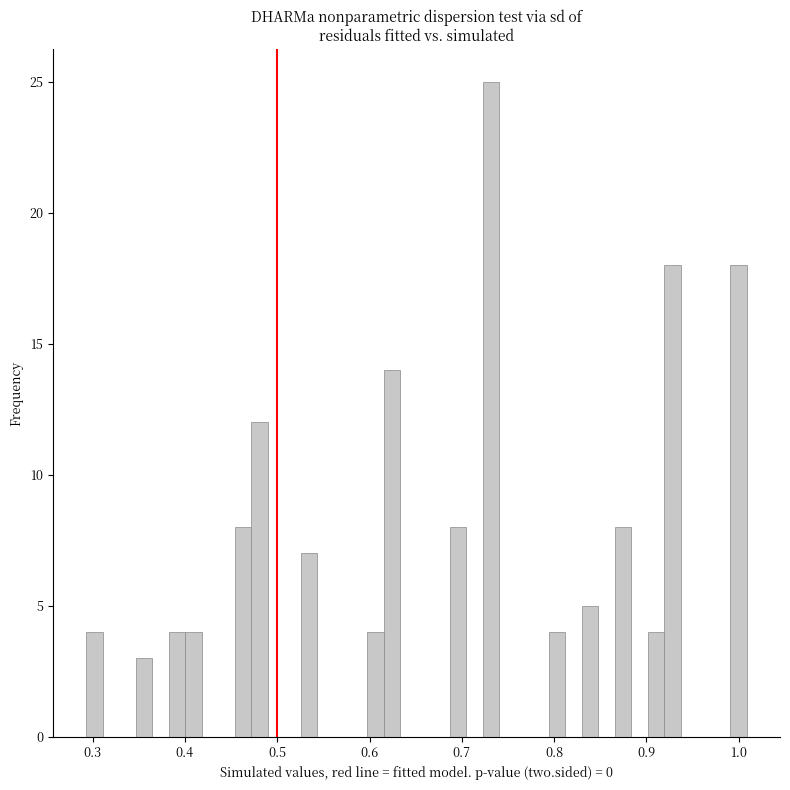

Read against the x-axis, roughly where is the centre of the tallest bar?

0.73